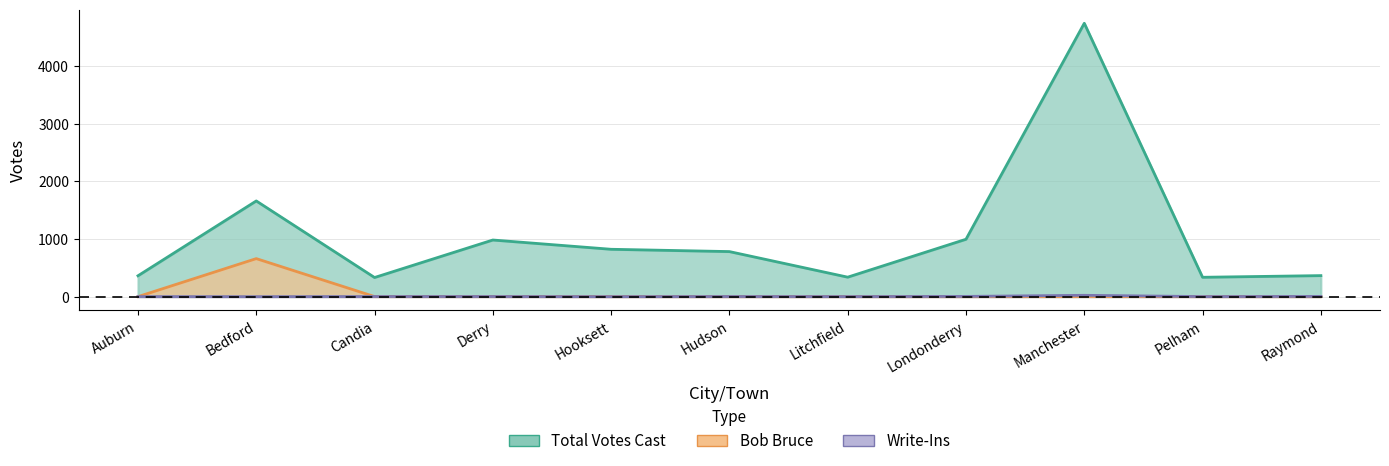

How many values in the Write-Ins series exceed 2?

3